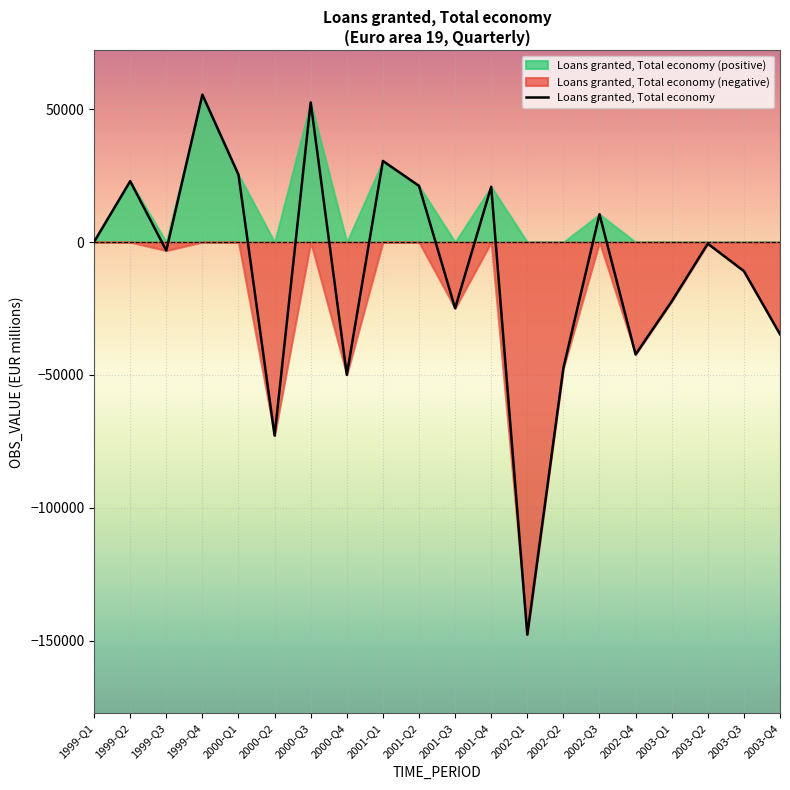

How many data points are less than -589?

11